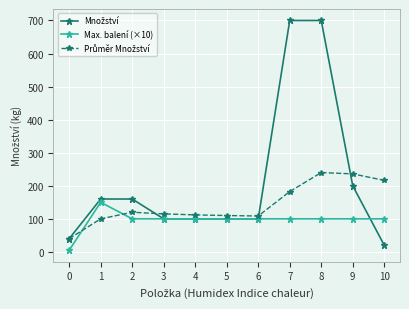

The value of Max. balení (×10) at 2 is 100.0. True or false?

True